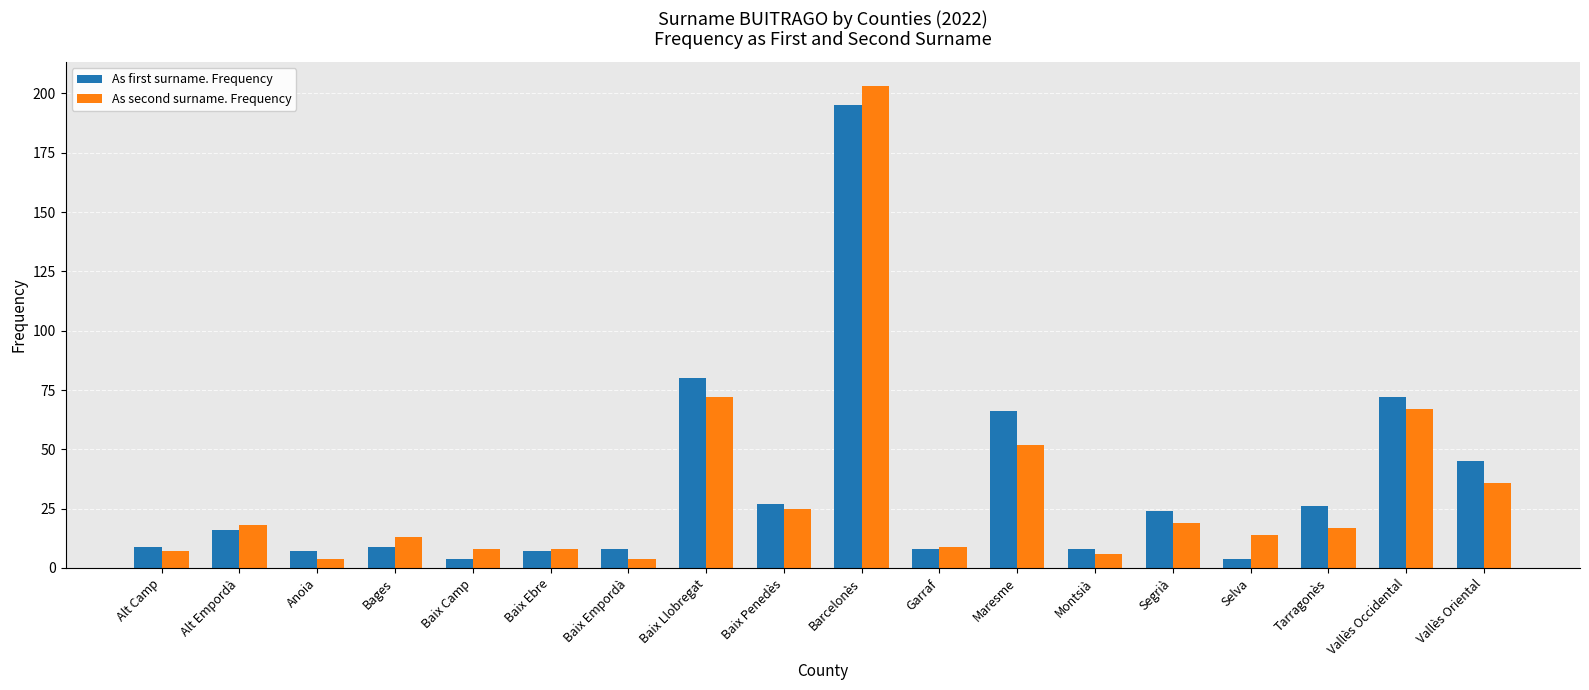

How many bars are there in each group?

2